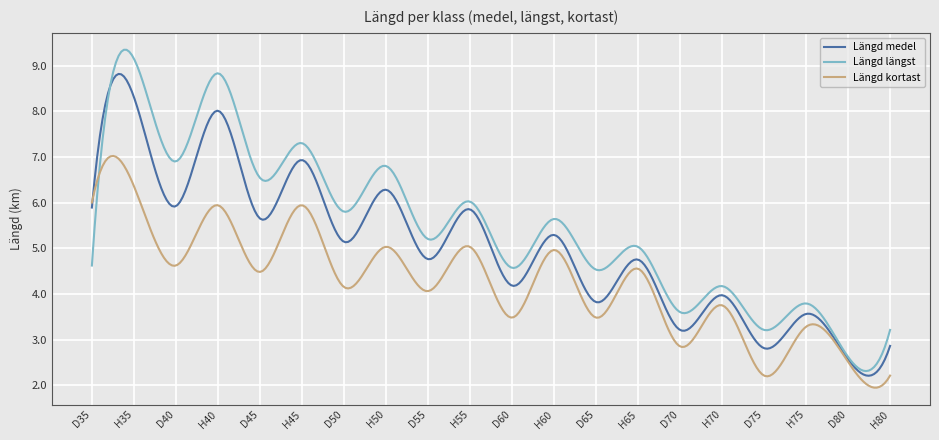

List the series in order of their peak value, highest first.

Längd längst, Längd medel, Längd kortast